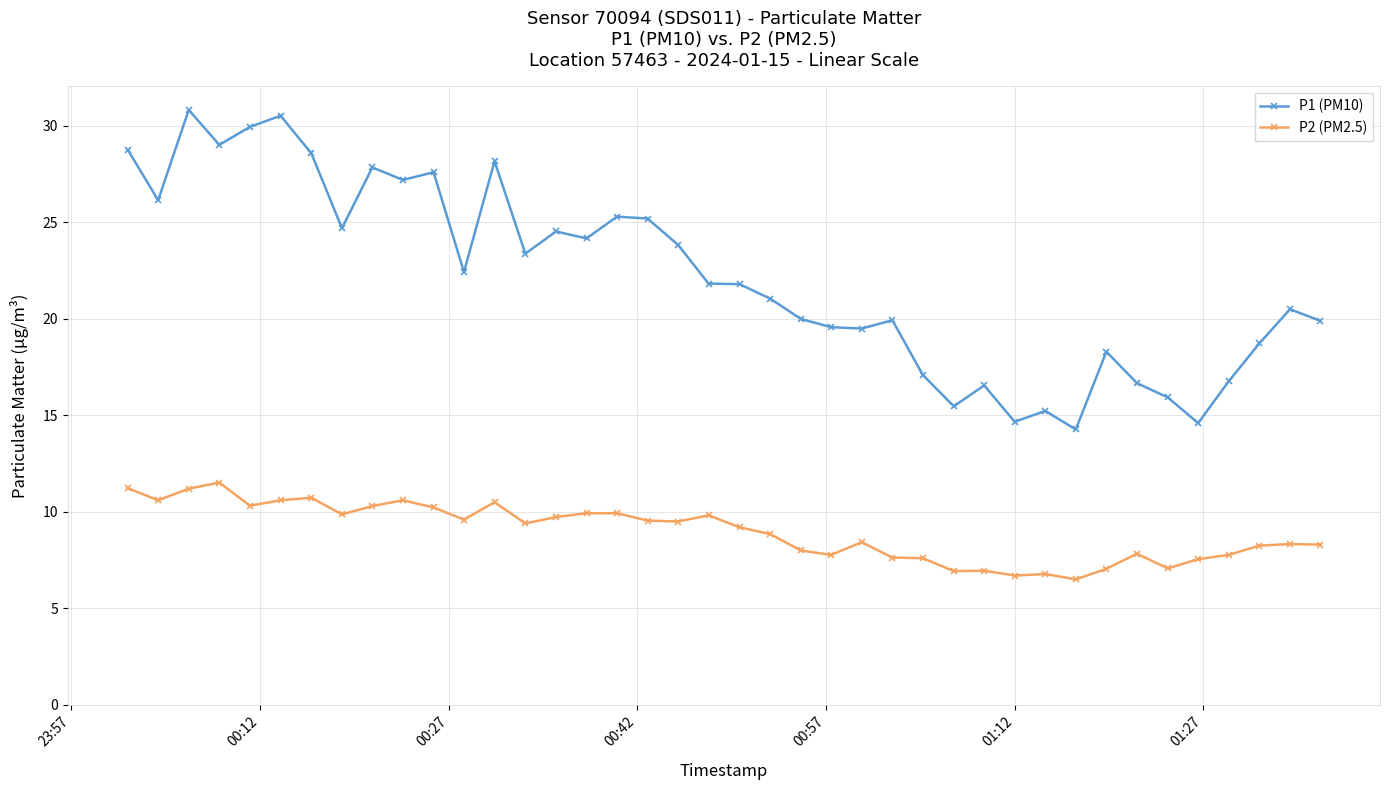

What is the value of the P1 (PM10) point at the 28th from the left?

15.5